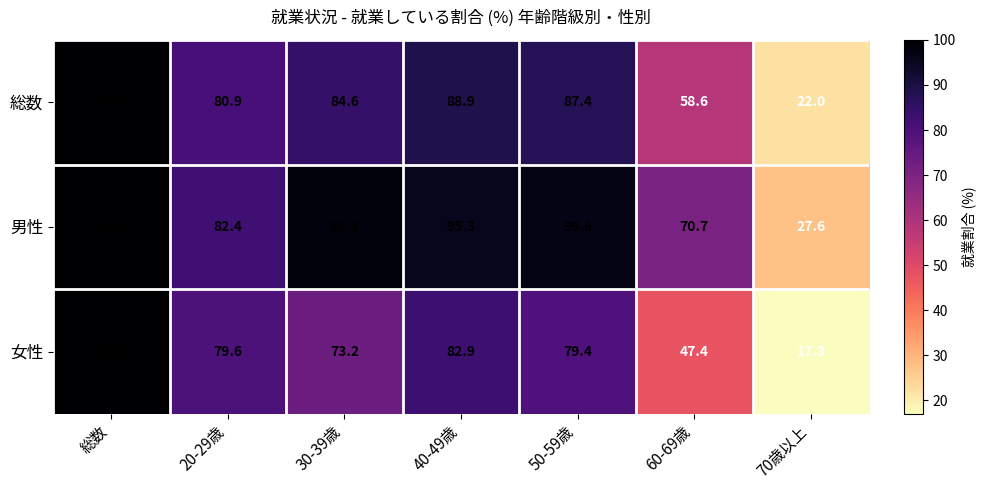

True or false: 女性 has a value of 36.7 at 総数.

False